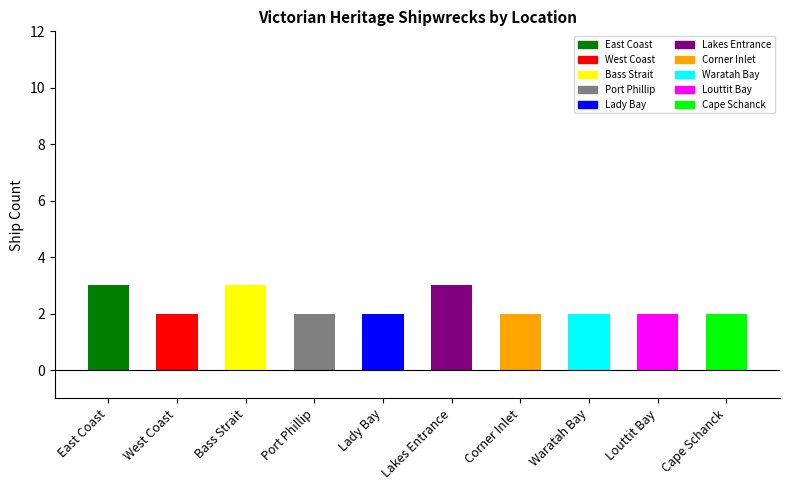

What value does the data have at Lakes Entrance?

3